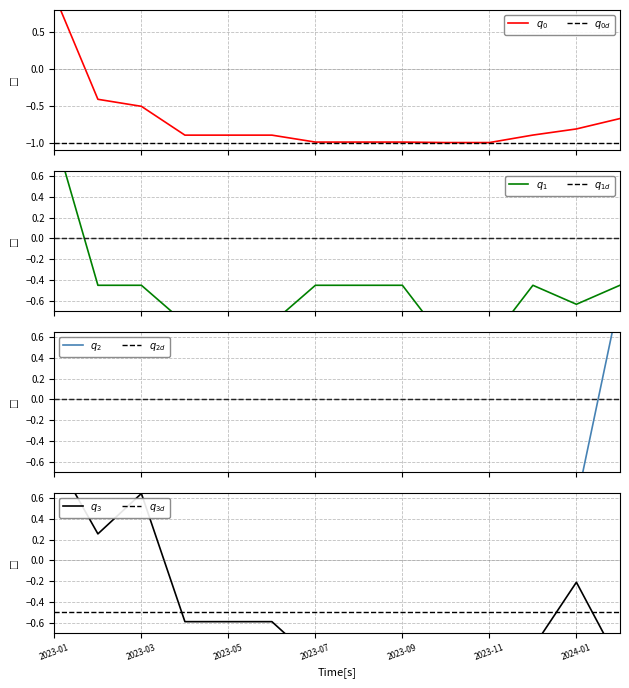

How many values in 保证金 are below zero?

13